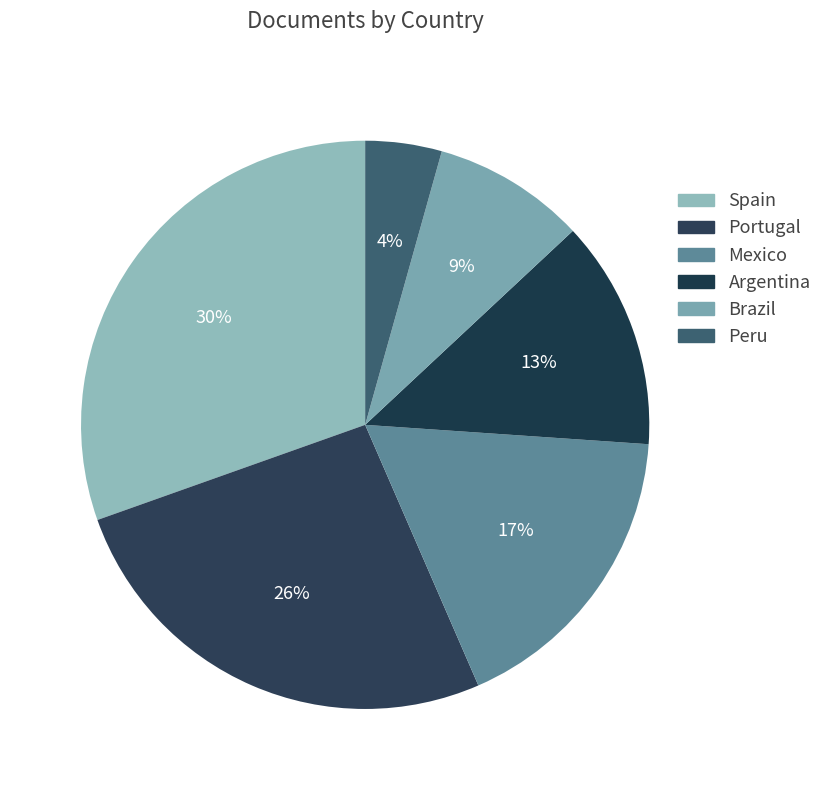

To the nearest percent, what portion does Spain represent?

30%